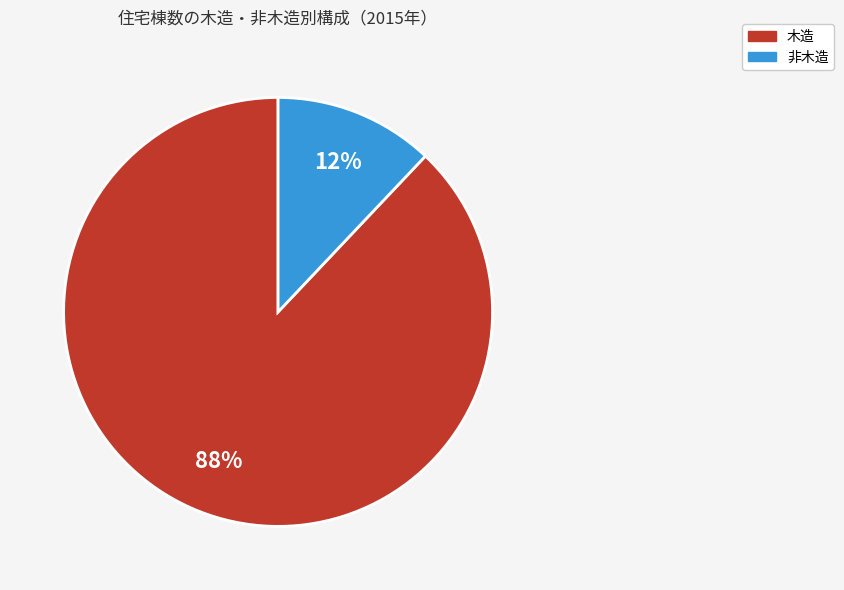

Rank the categories by value from highest to lowest.

木造, 非木造